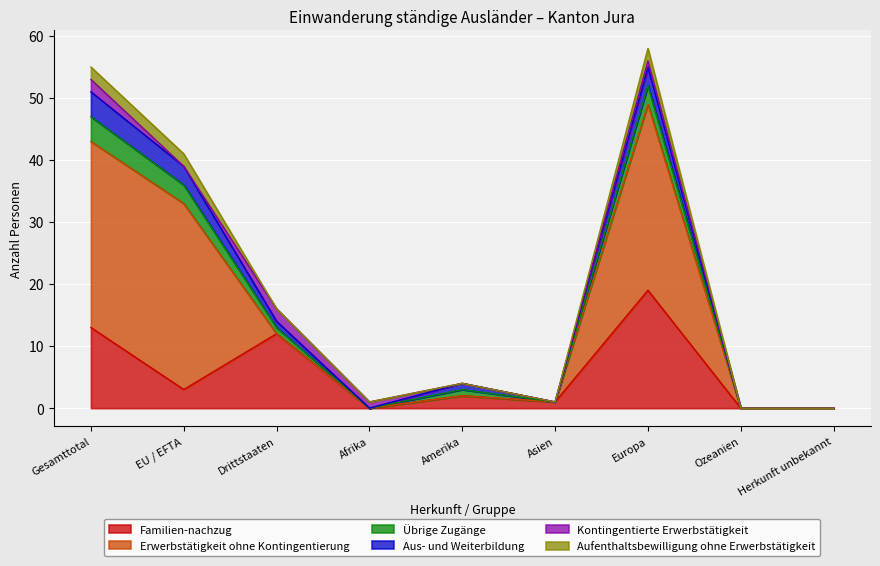

At which label is Aus- und Weiterbildung closest to 2?

EU / EFTA